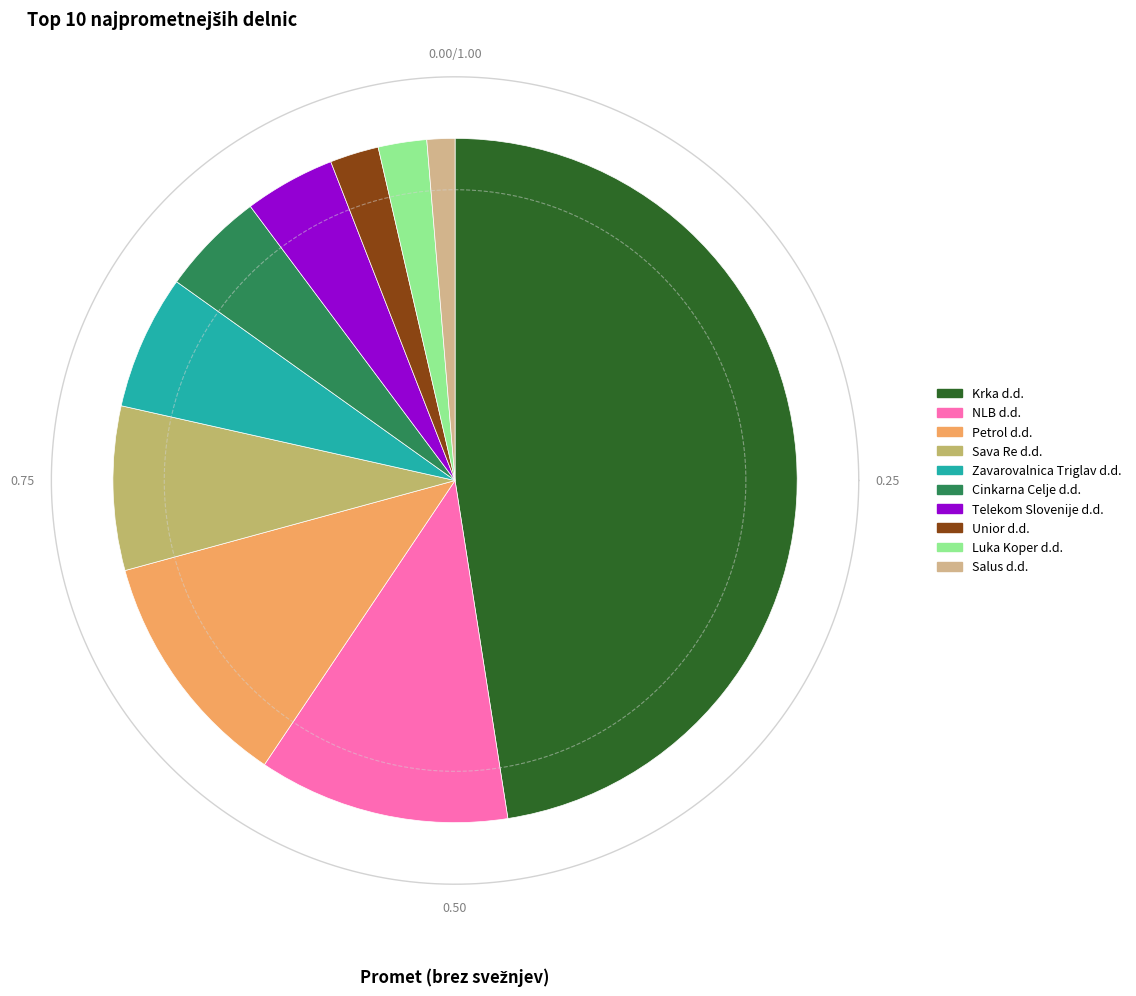

Between Sava Re d.d. and Telekom Slovenije d.d., which is larger?

Sava Re d.d.